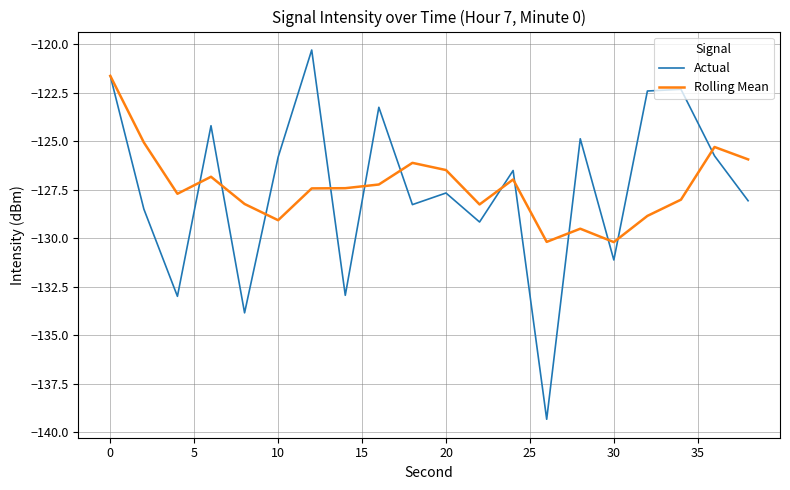

Is this an area chart (filled region under the line)?

No